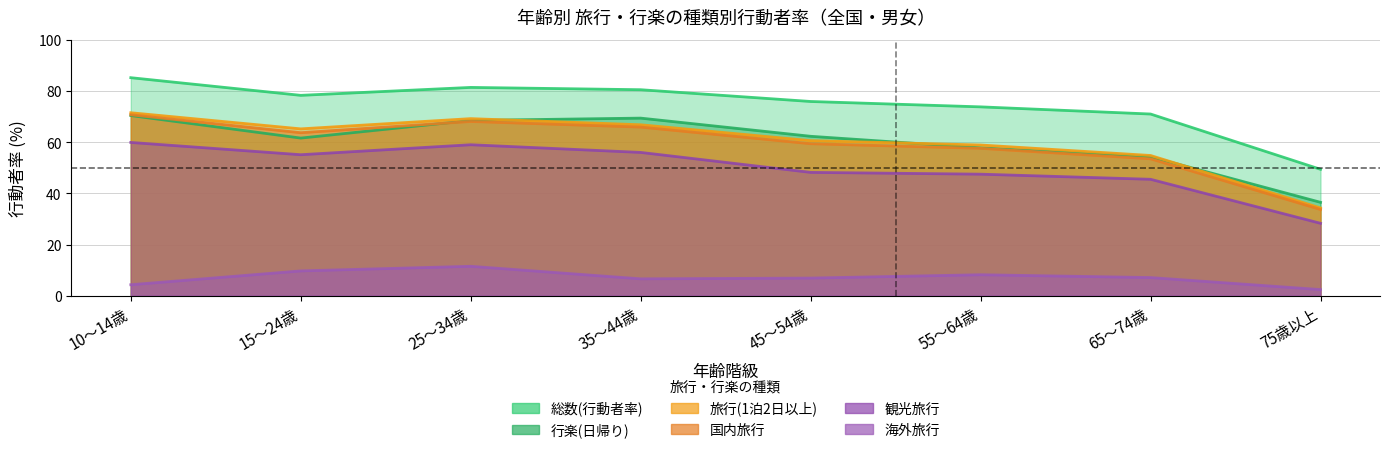

Reading right to left, what are all the values shown in this chart?

総数(行動者率): 49.4	71.0	73.8	75.9	80.5	81.4	78.3	85.2
行楽(日帰り): 36.5	54.3	57.8	62.3	69.4	68.5	61.6	70.4
旅行(1泊2日以上): 34.3	54.8	58.9	60.6	66.8	69.2	65.2	71.5
国内旅行: 33.7	53.5	57.6	59.4	65.9	68.1	63.7	70.7
観光旅行: 28.3	45.5	47.5	48.2	56.0	59.0	55.1	59.9
海外旅行: 2.4	7.1	8.2	6.9	6.6	11.5	9.7	4.3